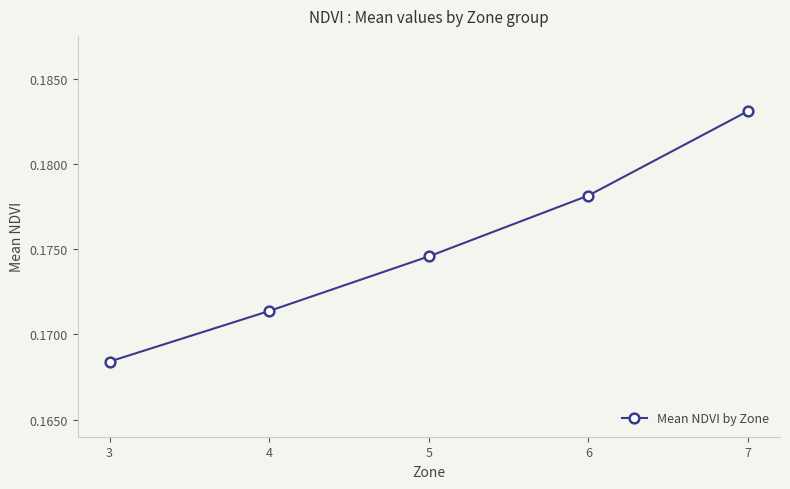

The chart shows a value of 0.3 at 6. True or false?

False